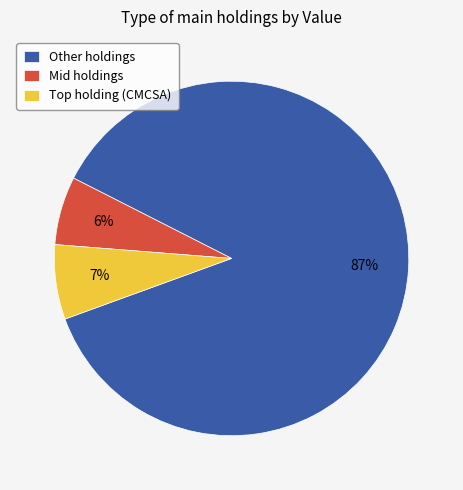

What percentage is the Mid holdings slice, to the nearest percent?

6%